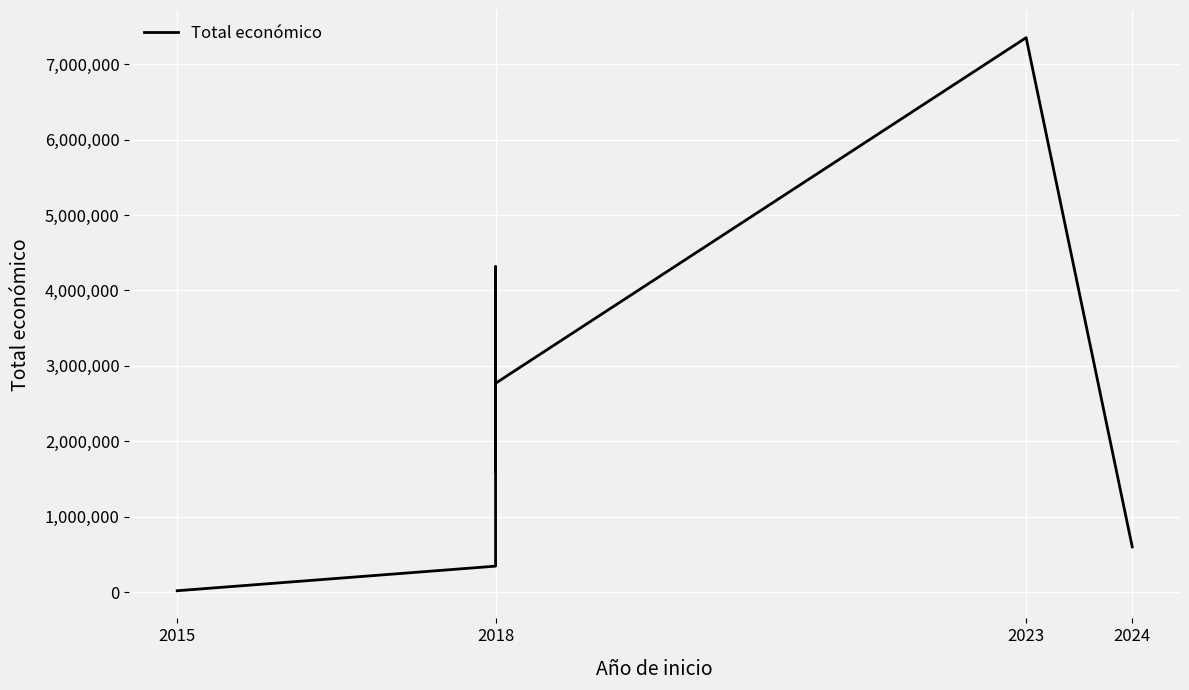

The value at 2018 is 344243. True or false?

True